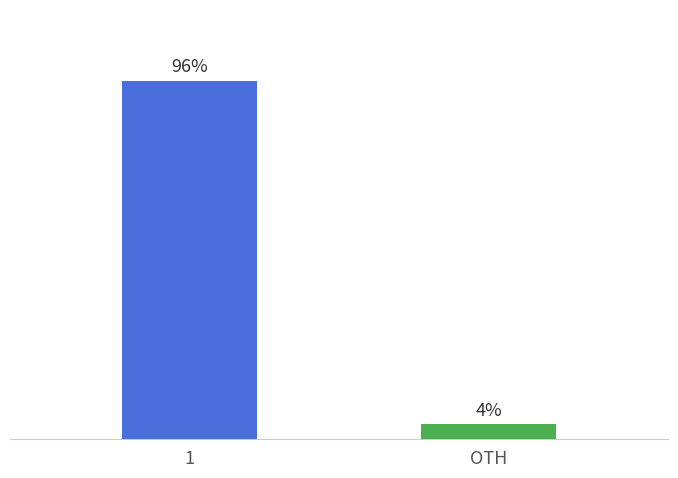

Does the chart contain any negative values?

No